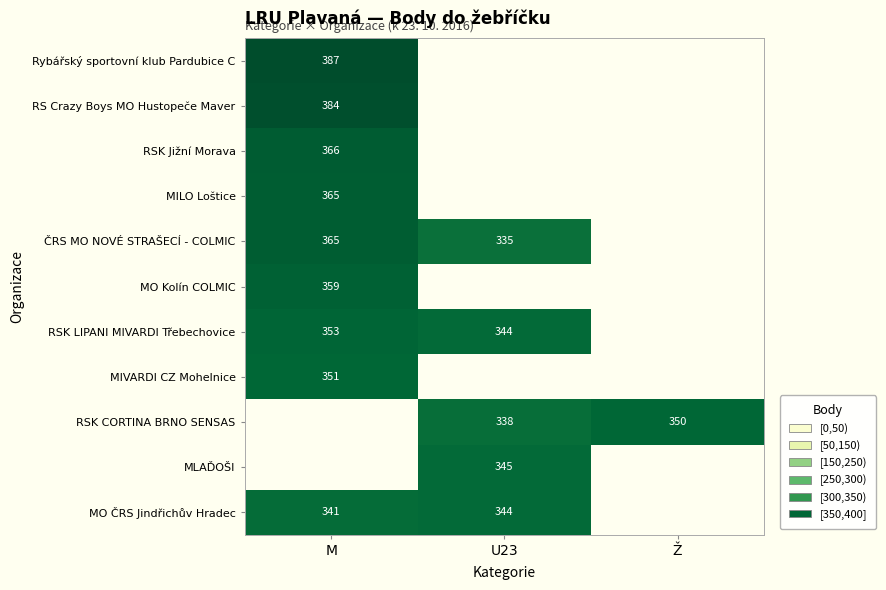

At how many categories does at least one series exceed 226?

3